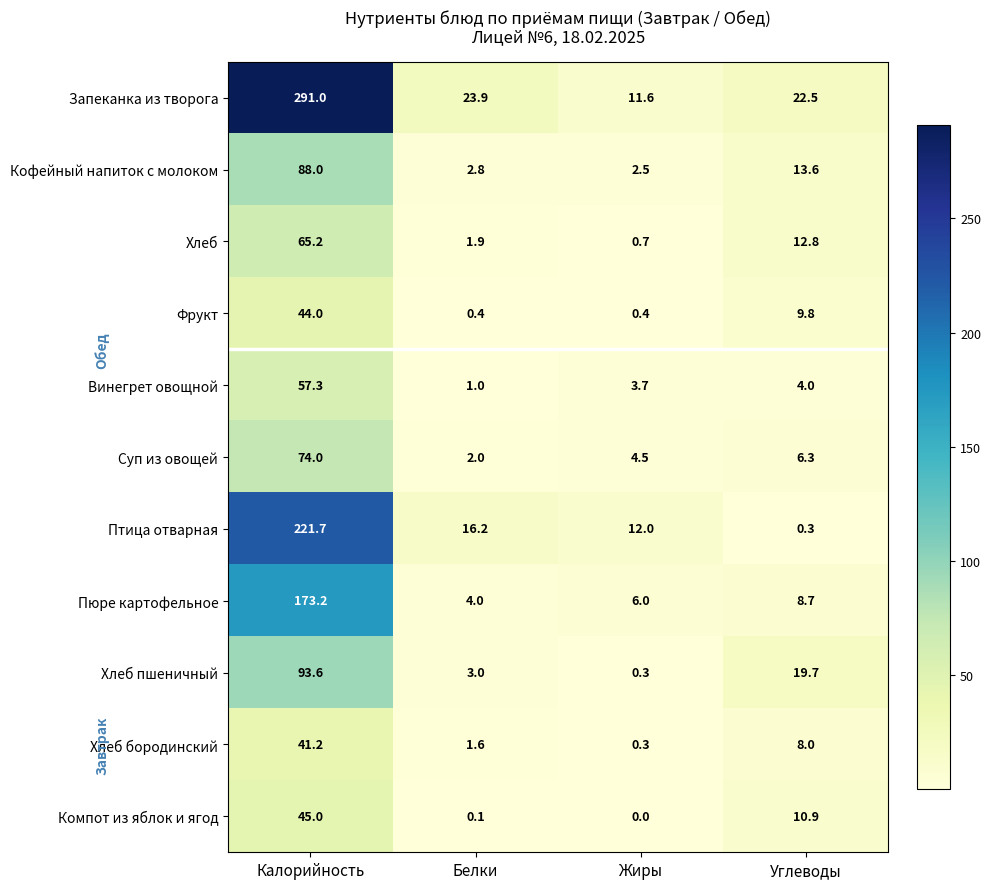

Rank the categories by Хлеб пшеничный value from highest to lowest.

Калорийность, Углеводы, Белки, Жиры